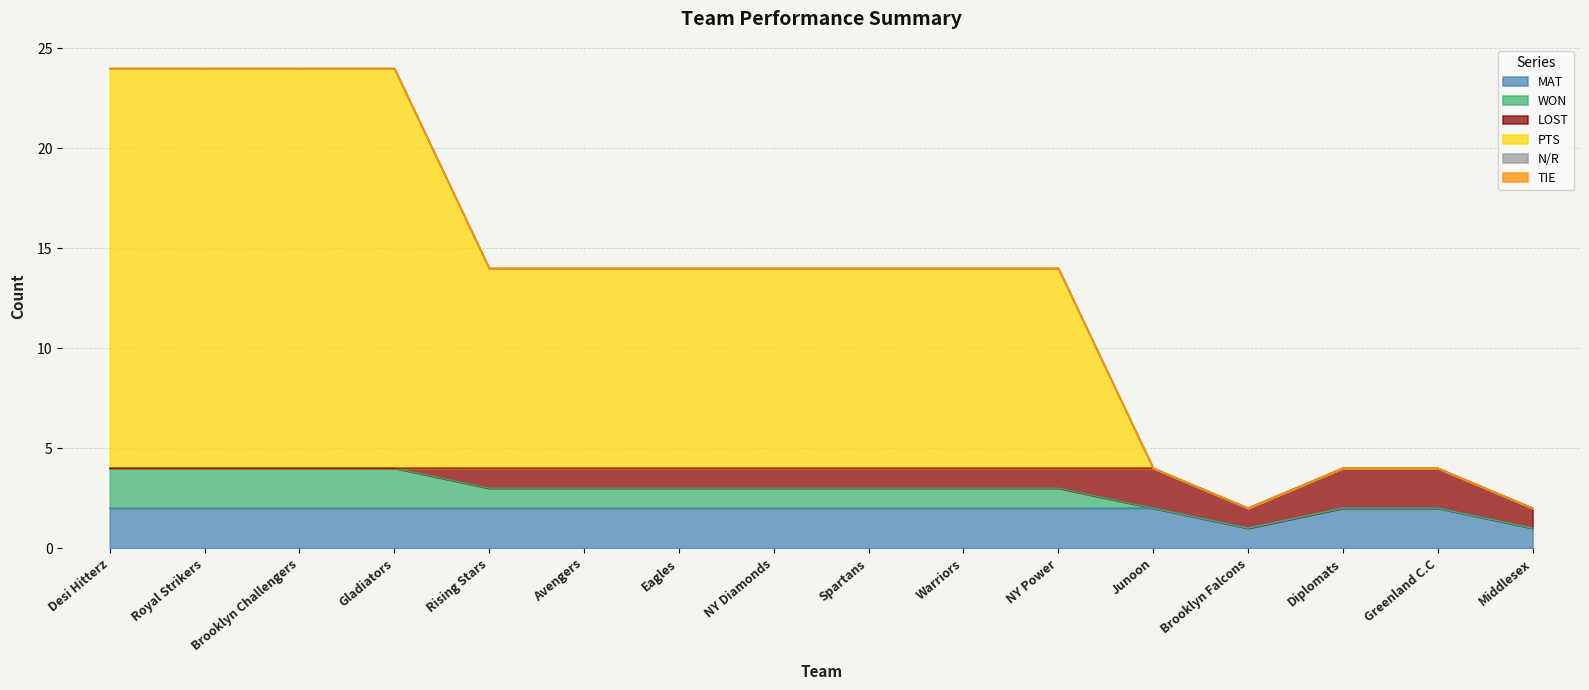

At which category is the sum across all series the highest?

Desi Hitterz